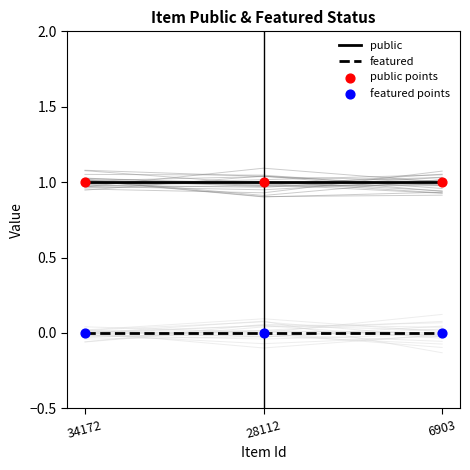

Is the value of public at 6903 greater than the value of featured at 28112?

Yes